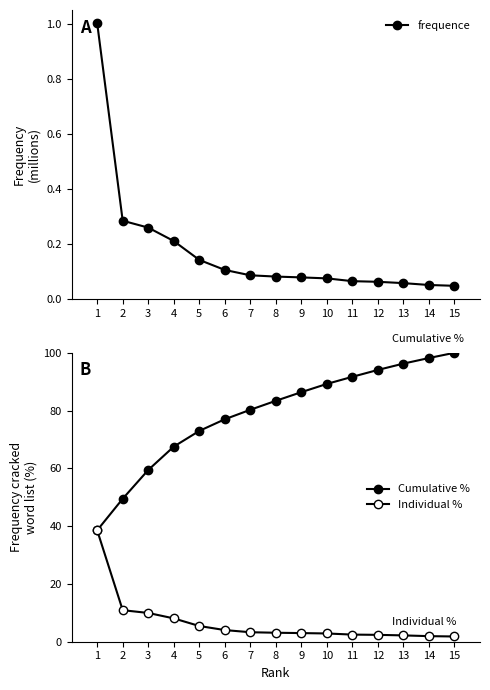

What is the sum of all Individual % values?

100.0